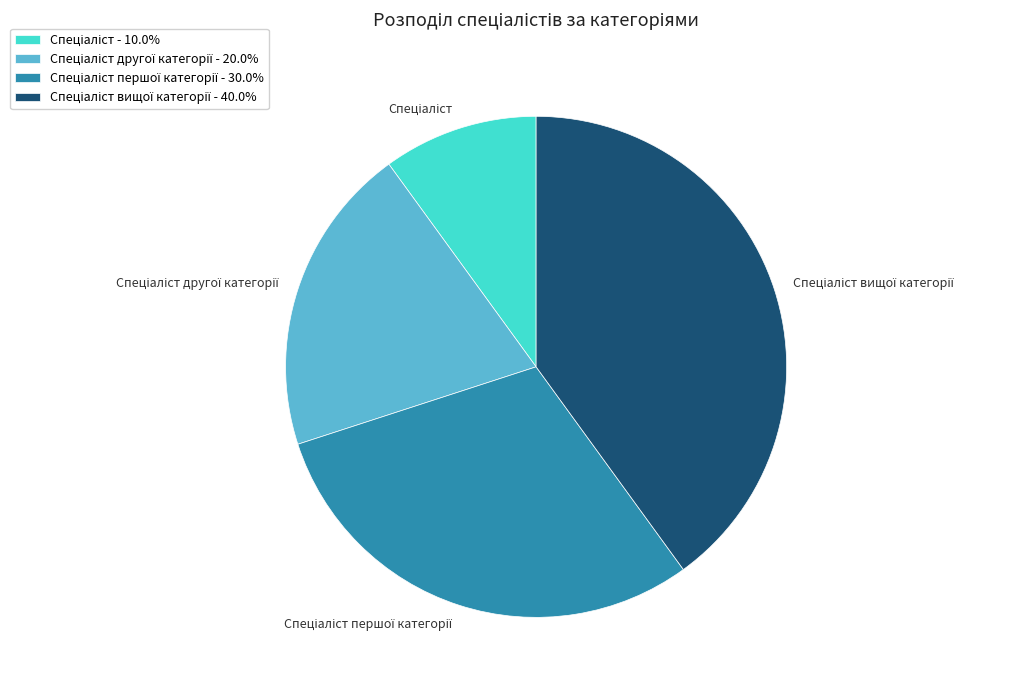

Does any single category account for the majority?

No